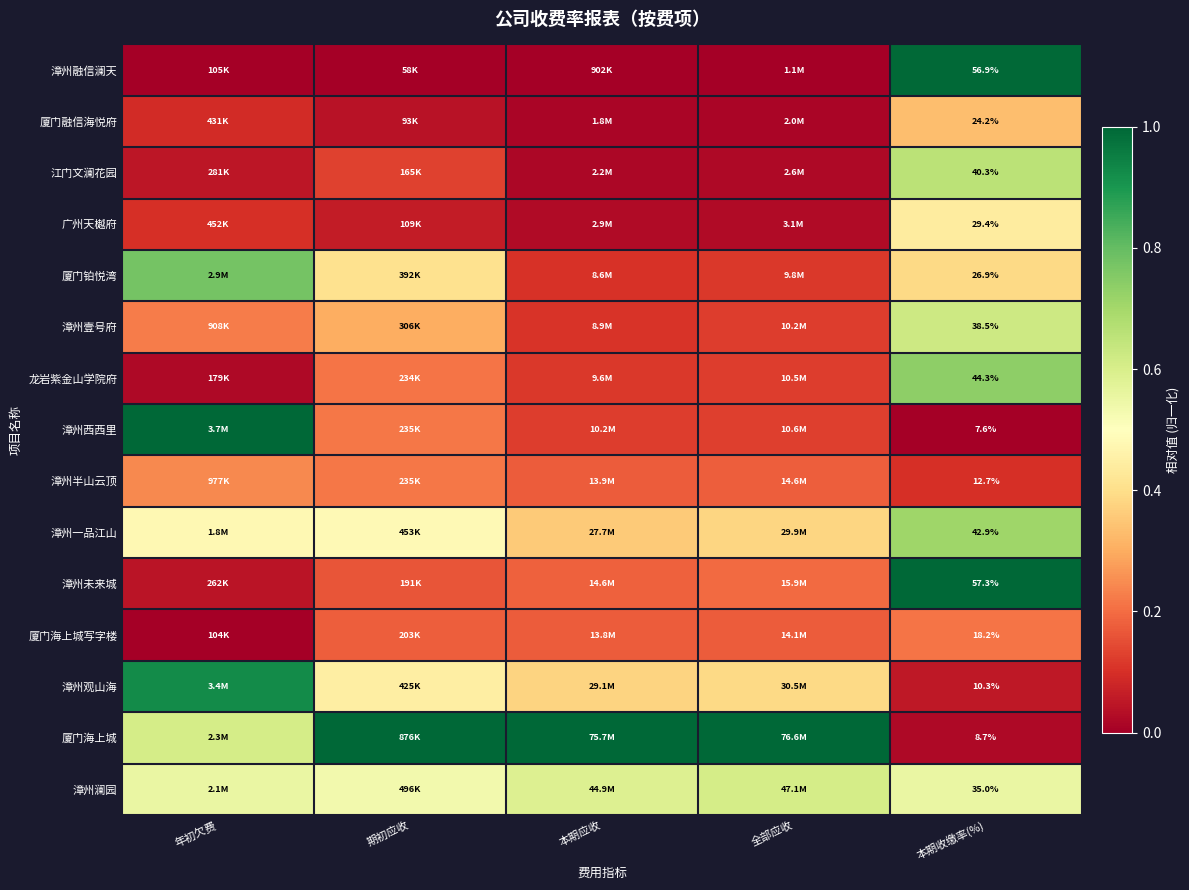

Rank the series at 本期收缴率(%) from highest to lowest value.

漳州未来城, 漳州融信澜天, 龙岩紫金山学院府, 漳州一品江山, 江门文澜花园, 漳州壹号府, 漳州澜园, 广州天樾府, 厦门铂悦湾, 厦门融信海悦府, 厦门海上城写字楼, 漳州半山云顶, 漳州观山海, 厦门海上城, 漳州西西里